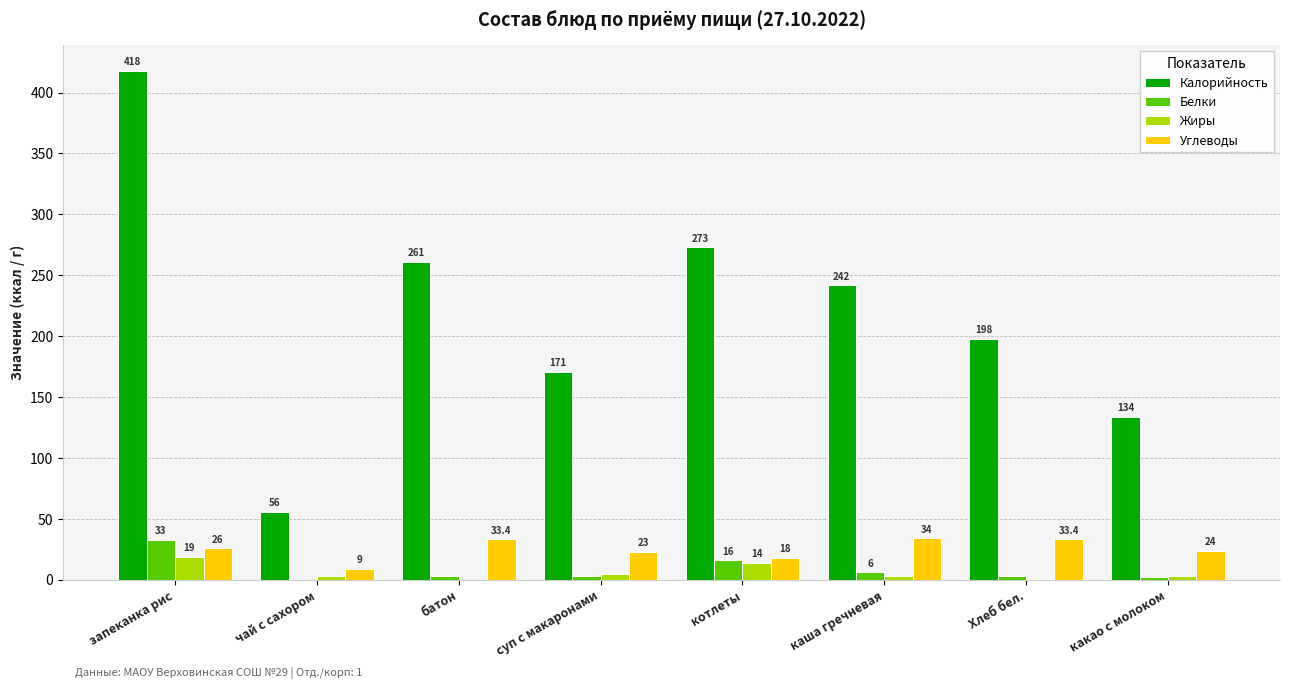

At which category is the sum across all series the highest?

запеканка рис